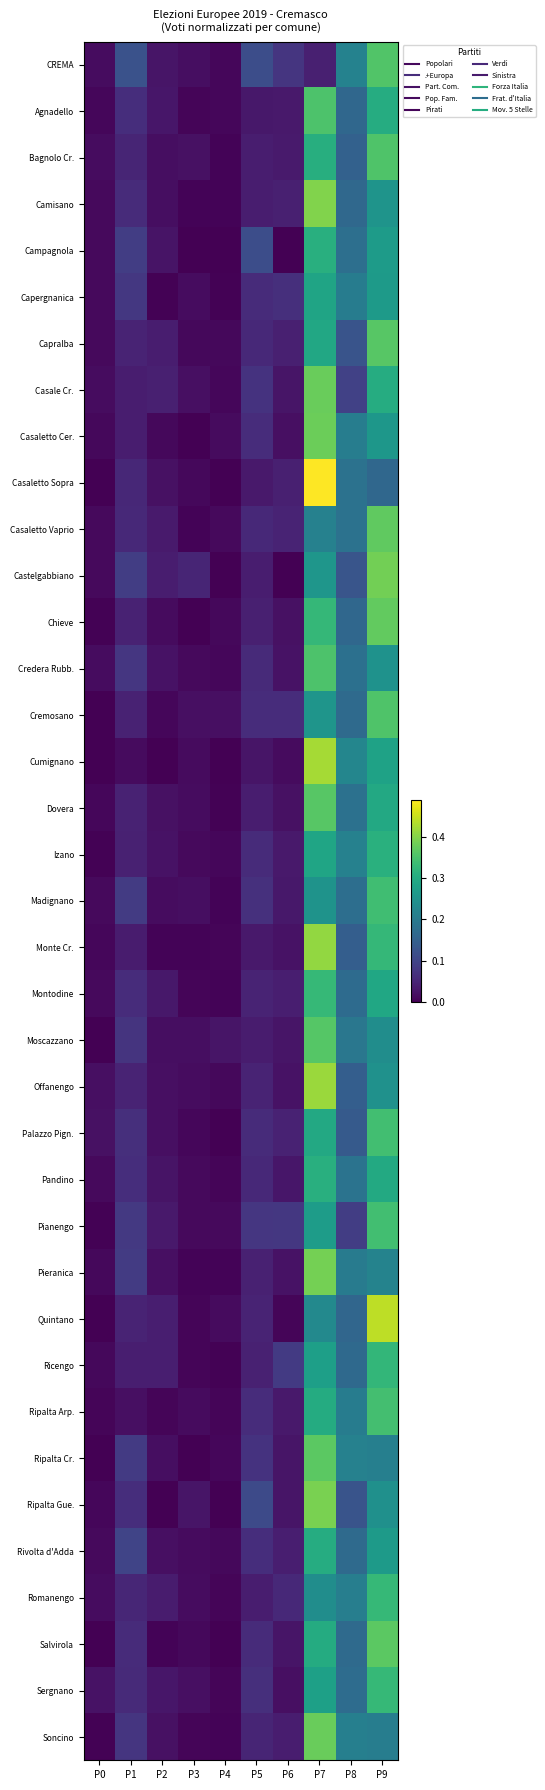

Rank the series at P3 from lowest to highest value.

Campagnola, Casaletto Cer., Chieve, Ripalta Cr., Camisano, Casaletto Vaprio, Monte Cr., Pieranica, Soncino, Ricengo, Quintano, Agnadello, Montodine, Palazzo Pign., Capralba, Casaletto Sopra, Salvirola, Pandino, Credera Rubb., Izano, Pianengo, Ripalta Arp., Rivolta d'Adda, Cumignano, Romanengo, Capergnanica, Dovera, Offanengo, CREMA, Madignano, Moscazzano, Sergnano, Casale Cr., Cremosano, Bagnolo Cr., Ripalta Gue., Castelgabbiano